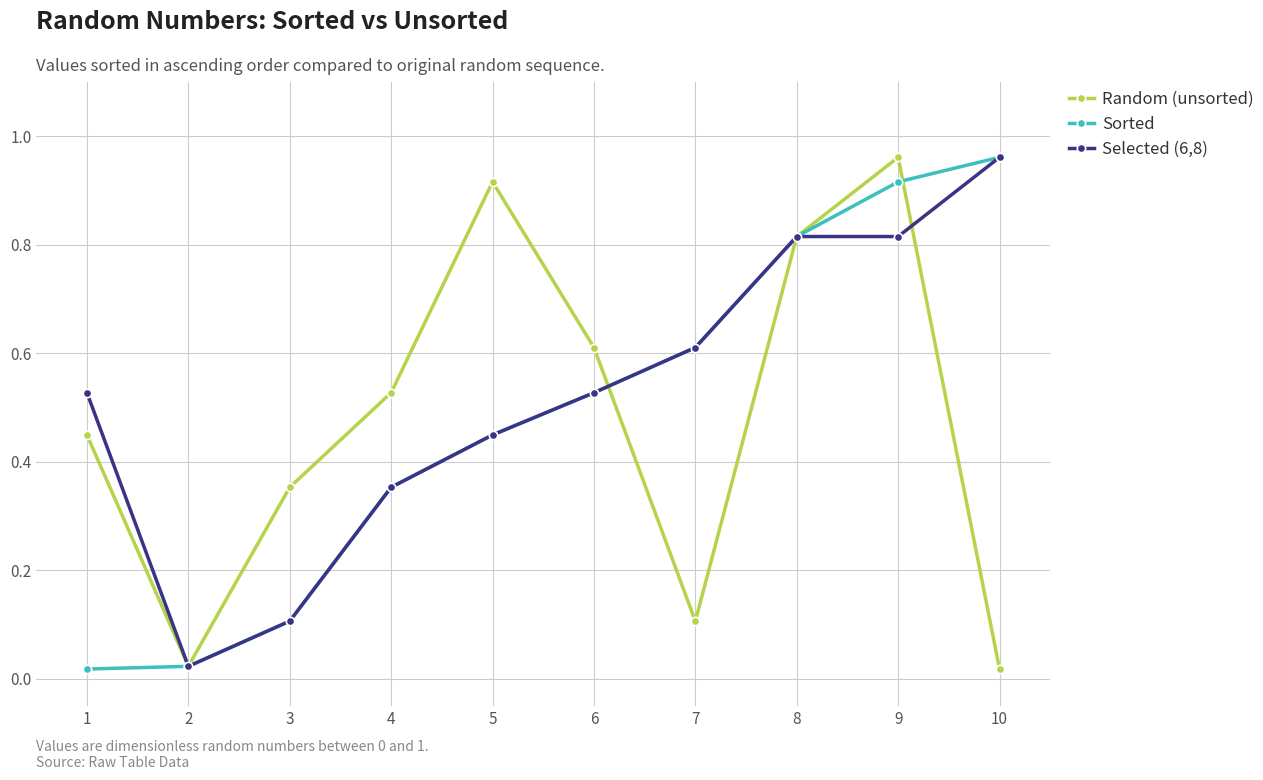

Is the value of Sorted at 4 greater than the value of Random (unsorted) at 8?

No